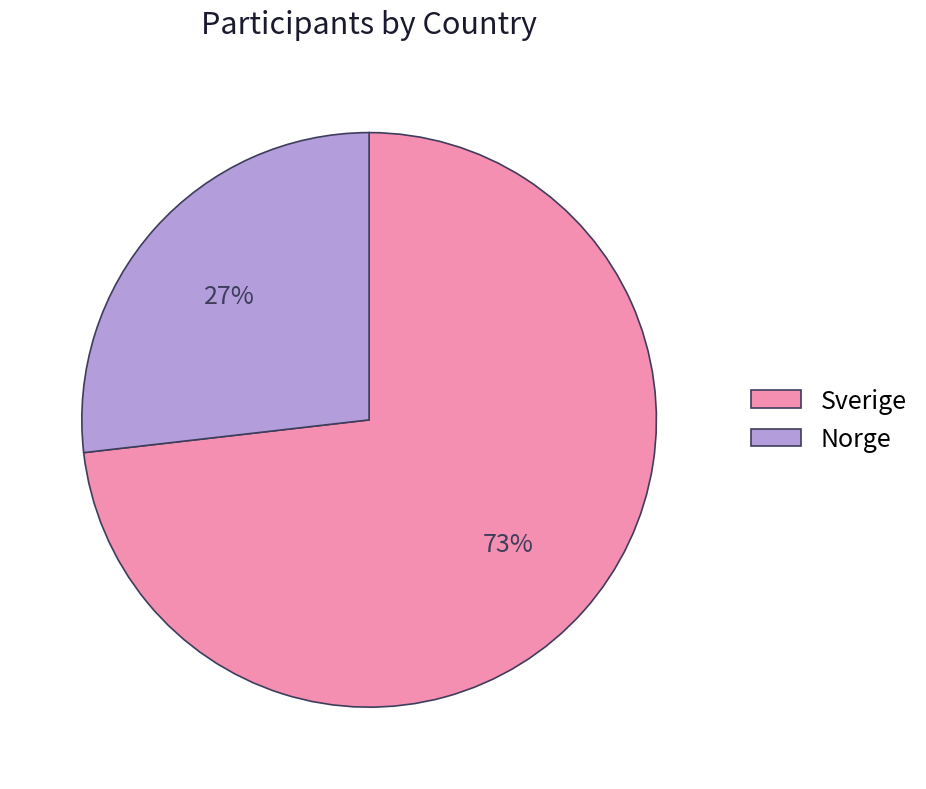

Combined, do Norge and Sverige account for over 50%?

Yes